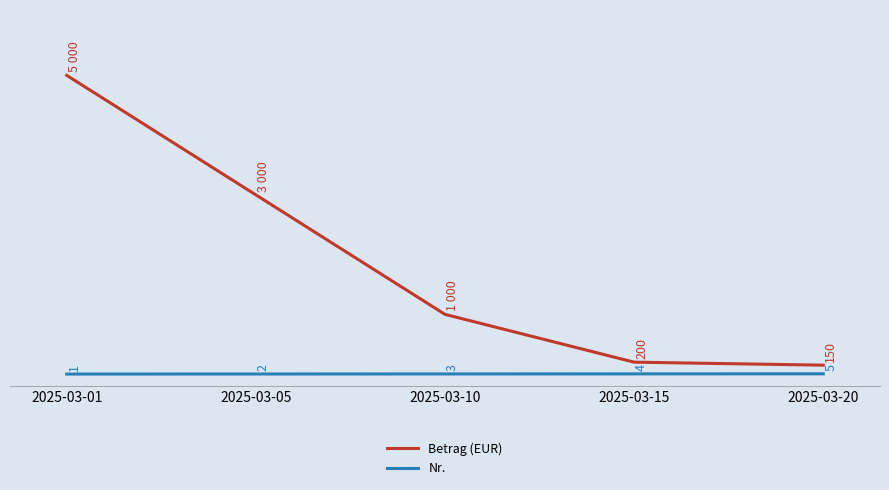

At which label is Betrag (EUR) closest to 2575?

2025-03-05